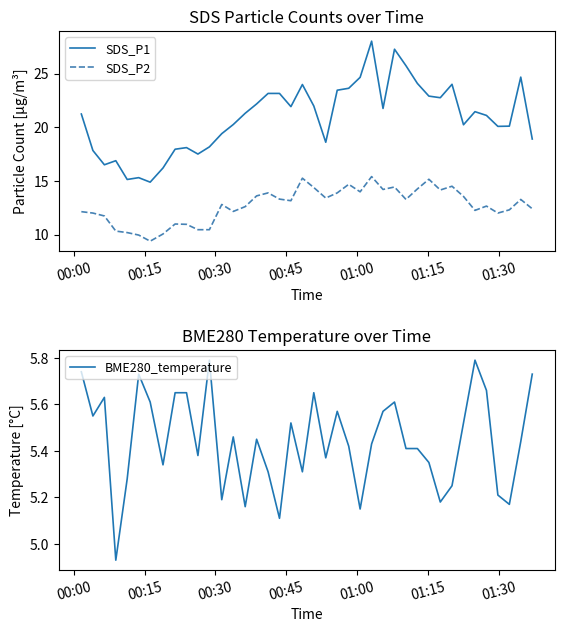

What is the lowest value of the SDS_P1 series?

14.9